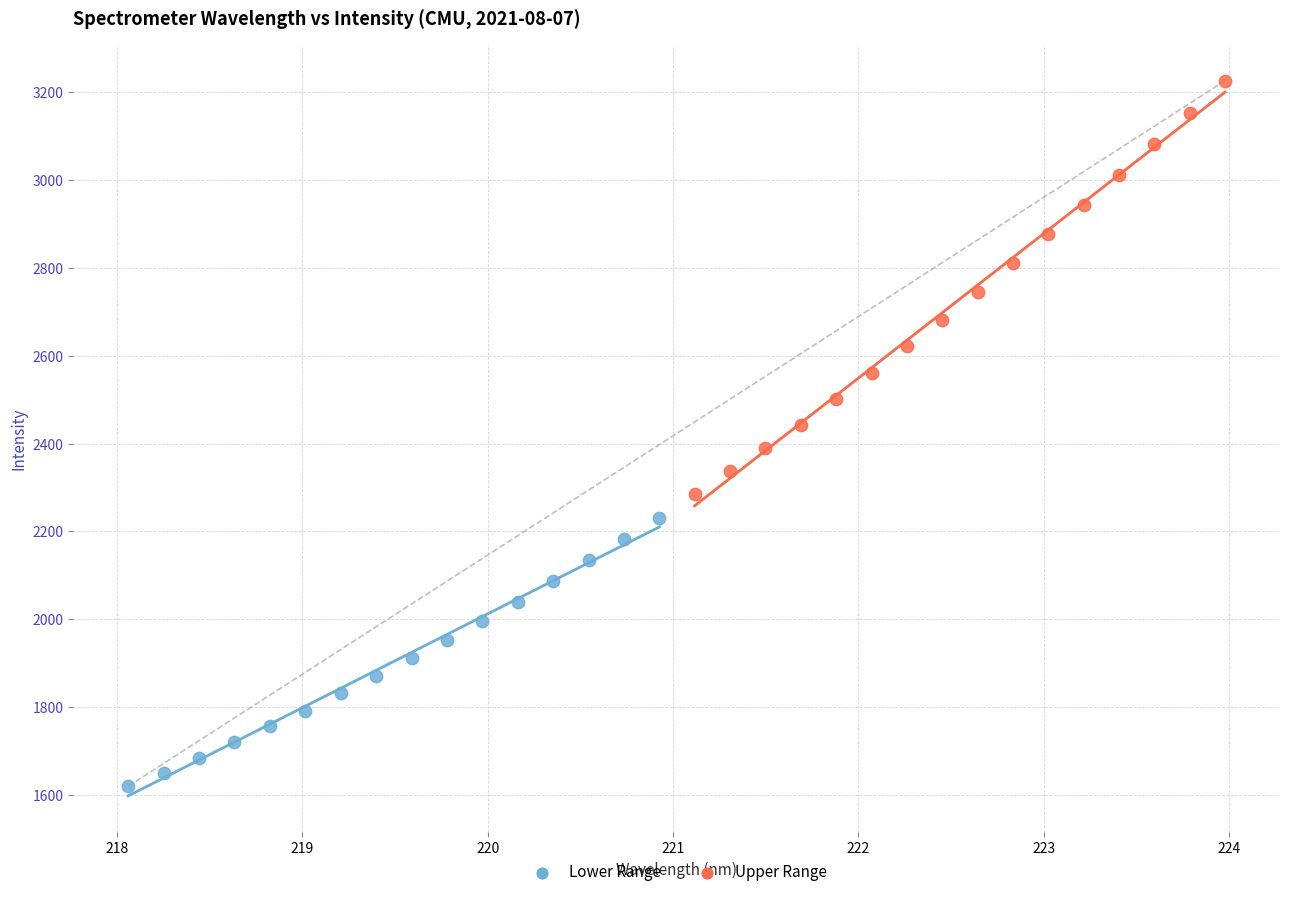

Which series reaches the maximum Y coordinate?

Upper Range